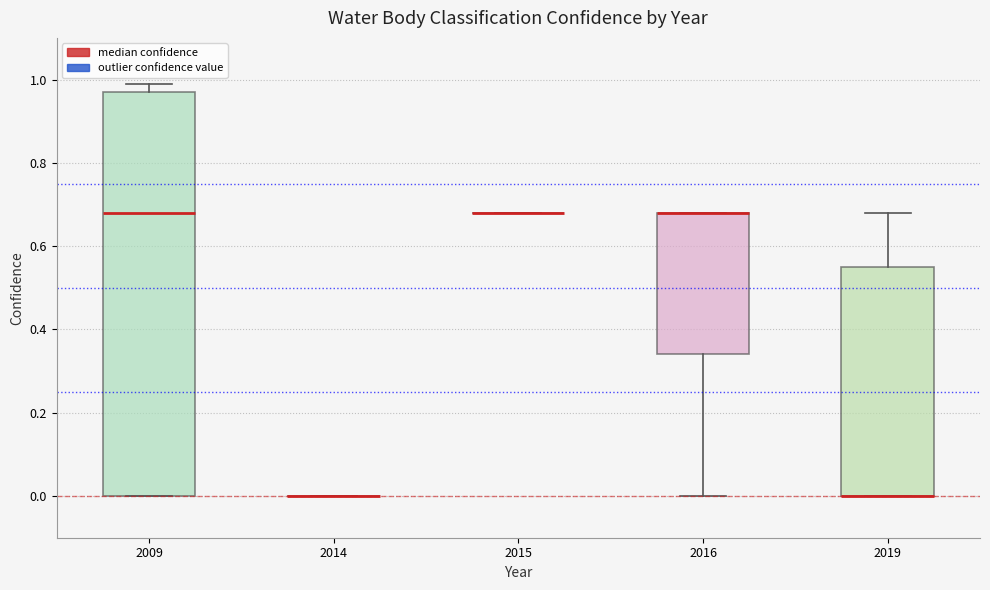

Reading left to right, transcribe this box plot: for each box, give where its median line is, the range the box spans, and where its two whiskers end, as read against the y-axis. The values are not printed on the chart, so give them approximately, as read against the axis.

2009: median 0.68, box 0.00 to 0.98, whiskers 0.00 to 1.00
2014: box collapsed to a line at 0.00, whiskers 0.00 to 0.00
2015: box collapsed to a line at 0.68, whiskers 0.68 to 0.68
2016: median 0.68 (drawn on the box's upper edge), box 0.34 to 0.68, whiskers 0.00 to 0.68
2019: median 0.00 (drawn on the box's lower edge), box 0.00 to 0.56, whiskers 0.00 to 0.68